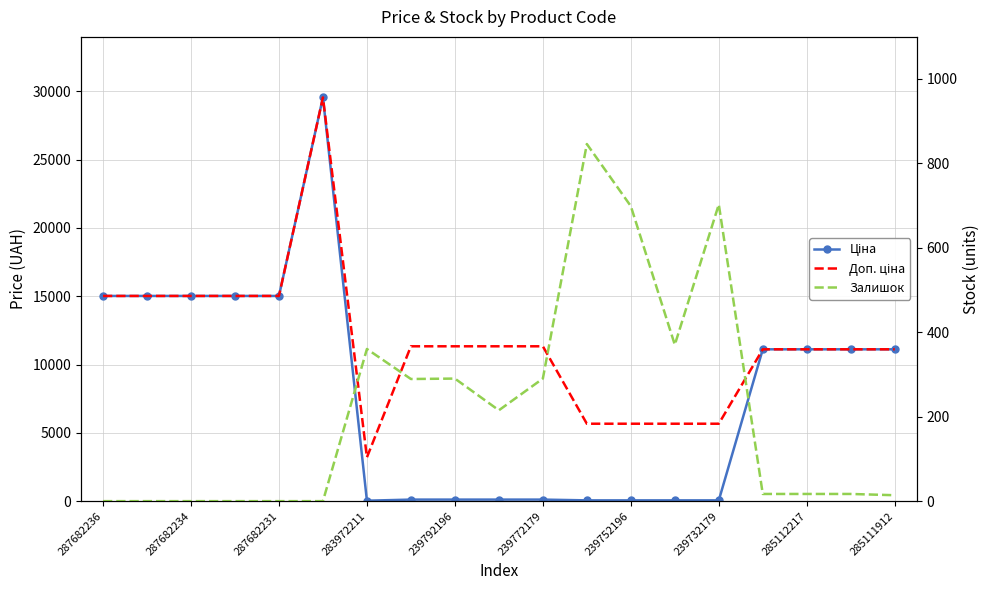

Rank the series by their maximum value, from lowest to highest.

Залишок, Ціна, Доп. ціна